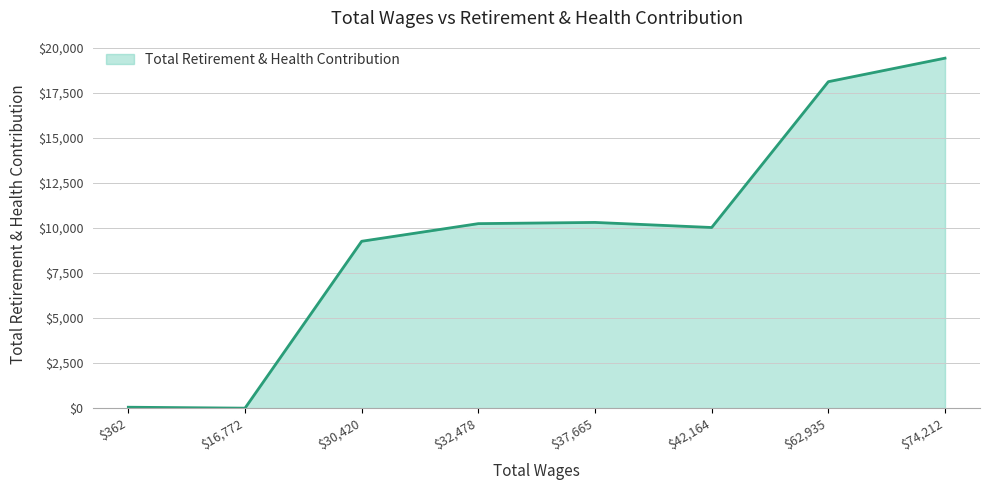

True or false: the data has more than 0 interior local peaks.

True